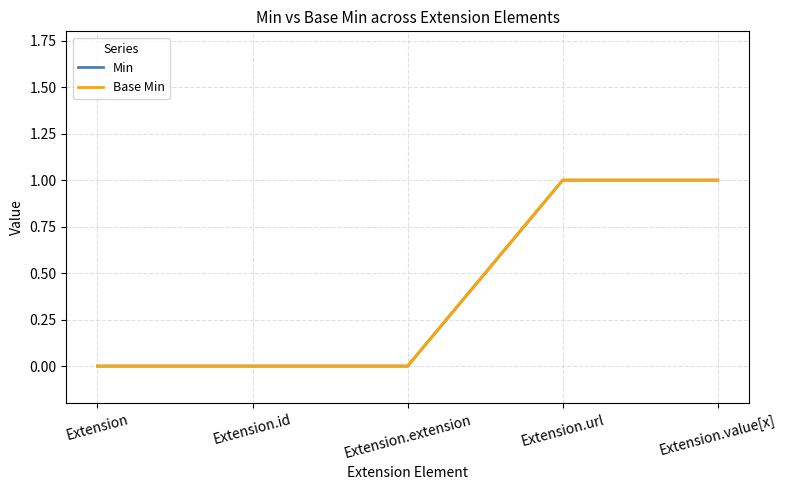

Does the chart display data point markers on the line(s)?

No